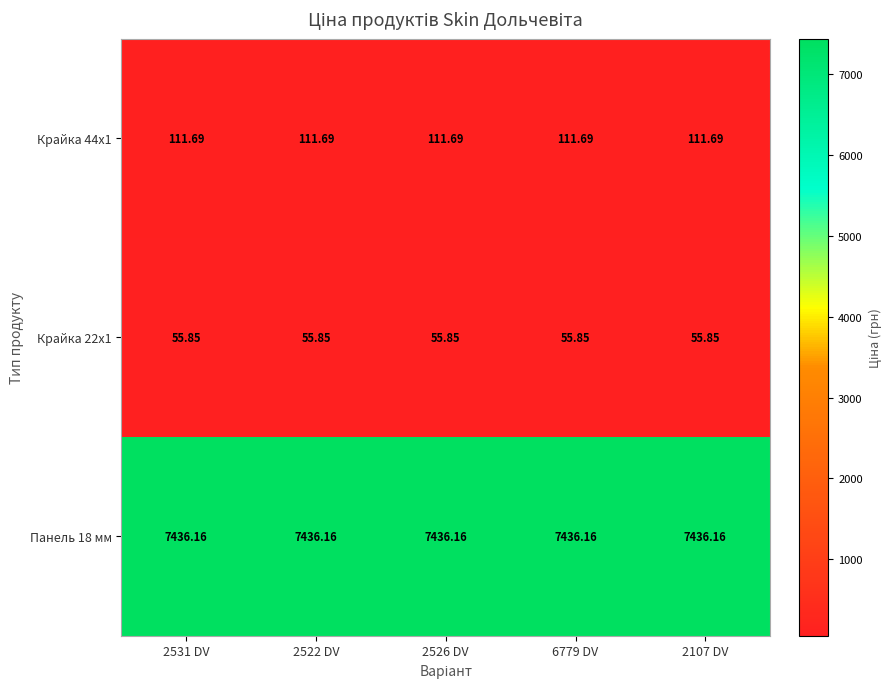

Is the value of Крайка 44x1 at 2107 DV greater than the value of Крайка 22x1 at 2531 DV?

Yes